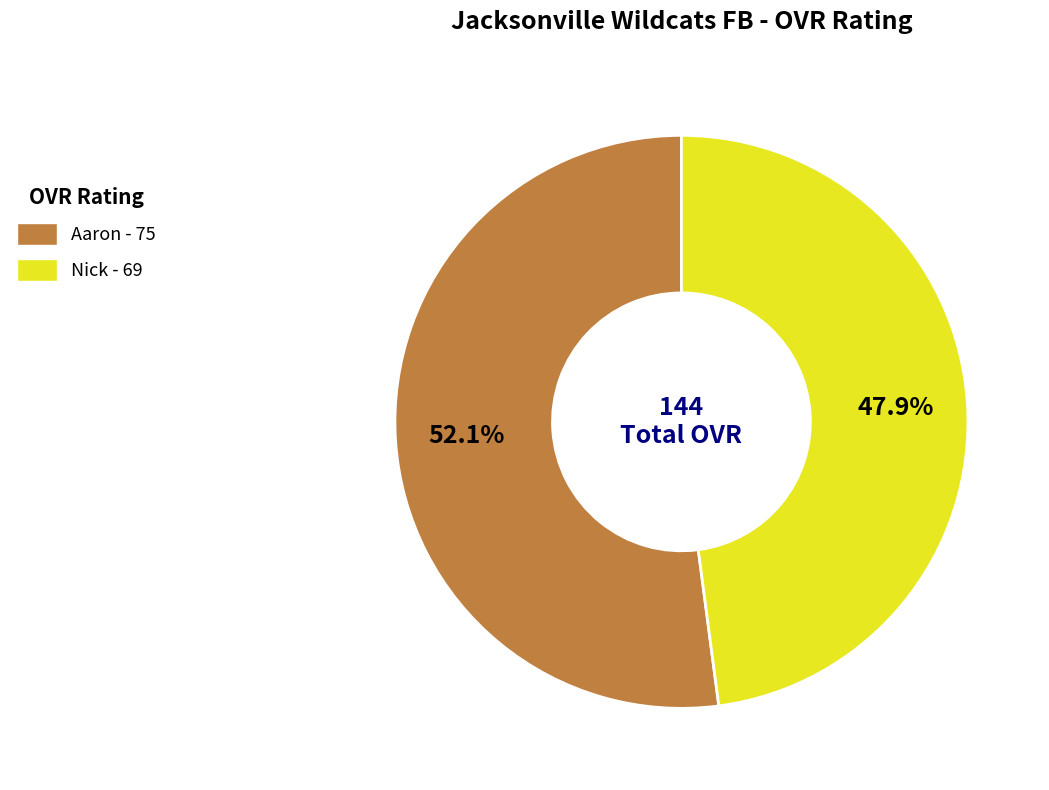

The Nick slice represents 41% of the pie. True or false?

False